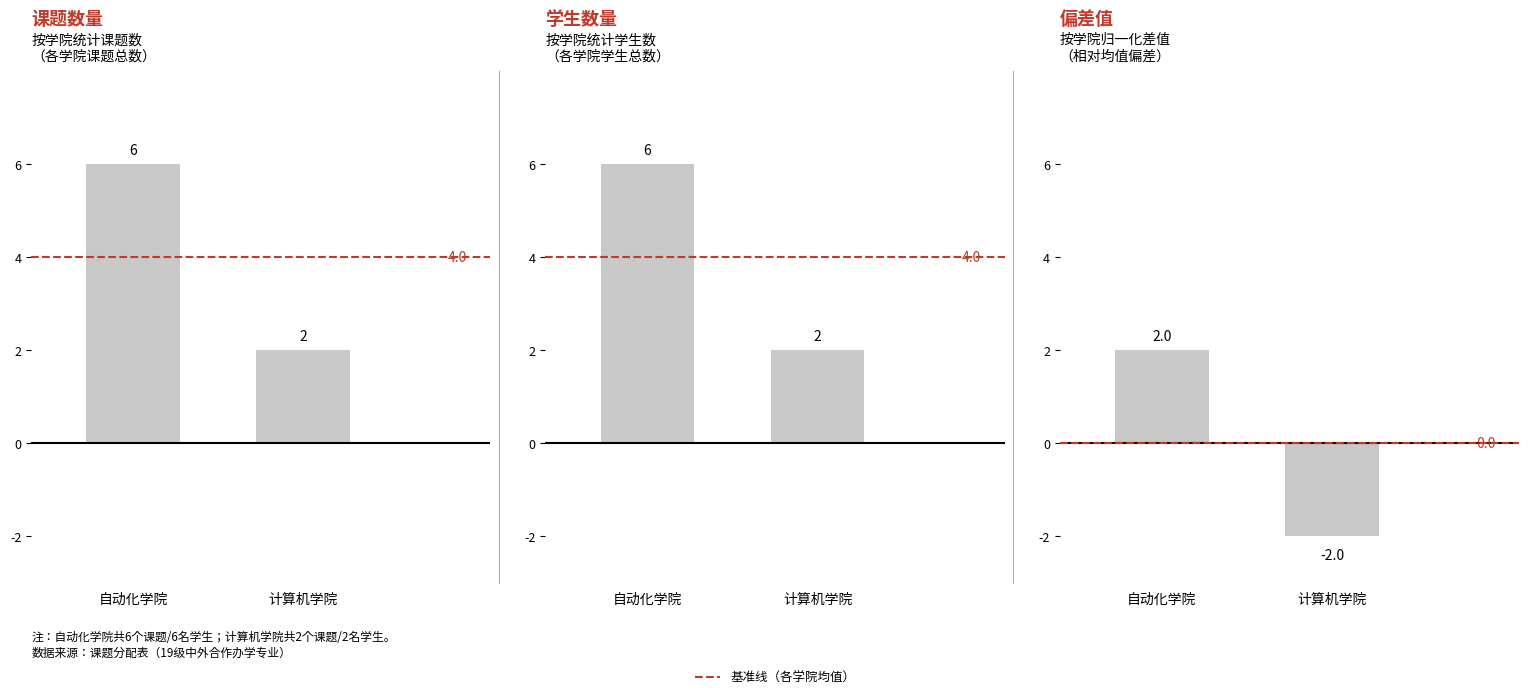

What is the label of the 2nd bar from the right?

自动化学院